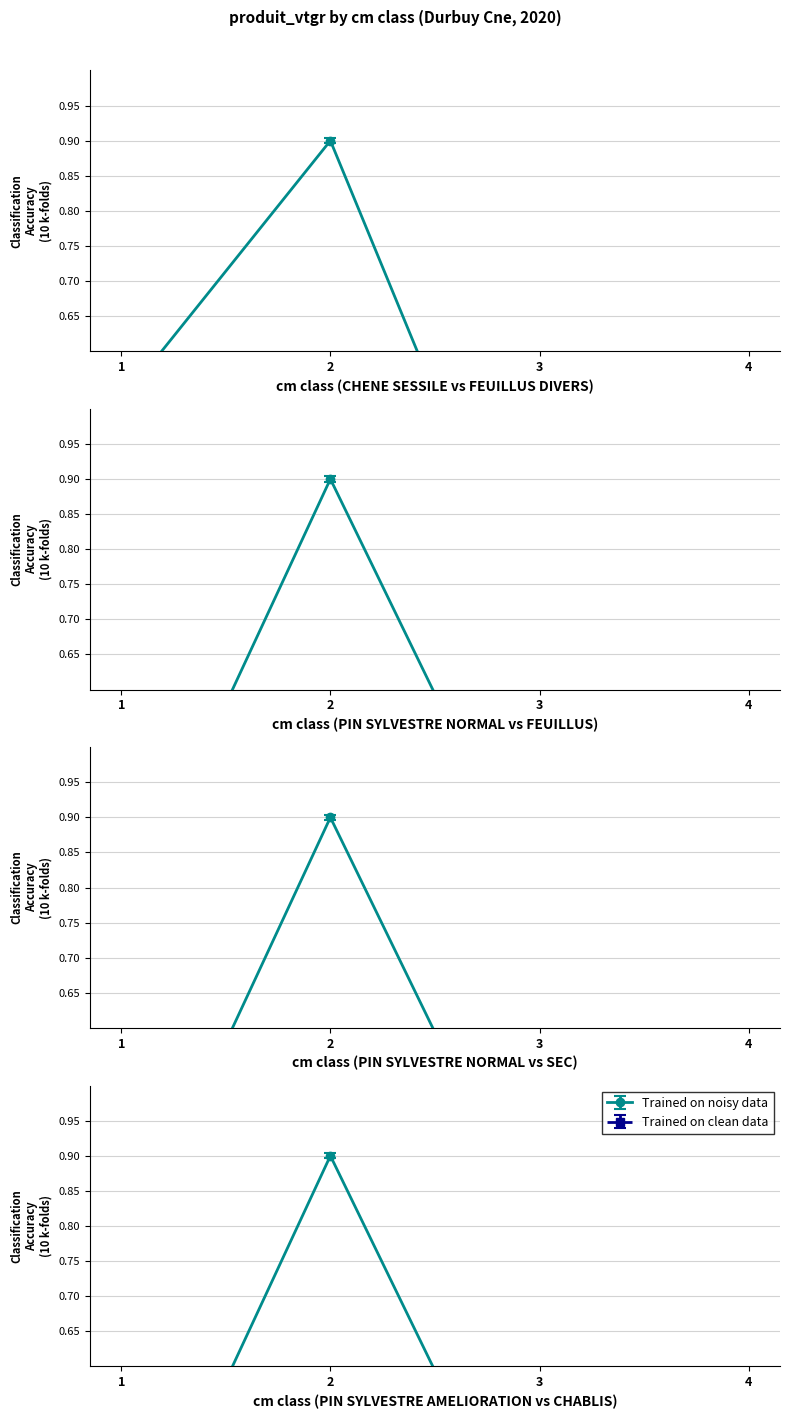

True or false: CHENE SESSILE and PIN SYLVESTRE (AMELIORATION NORMAL) cross at least once.

False